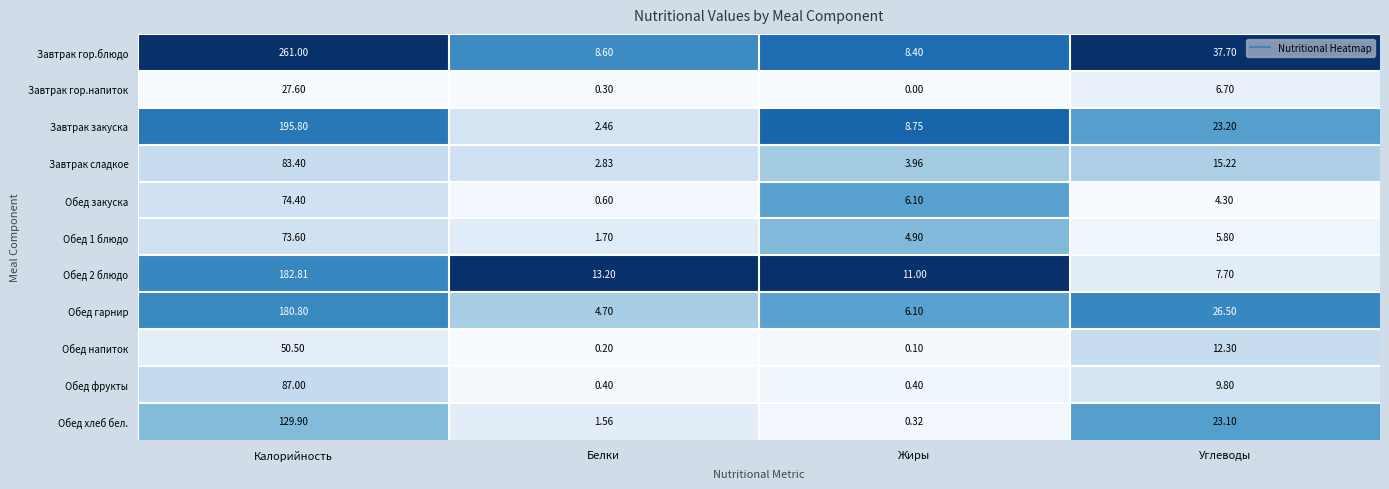

Is the value of Завтрак гор.напиток at Углеводы greater than the value of Обед гарнир at Жиры?

Yes